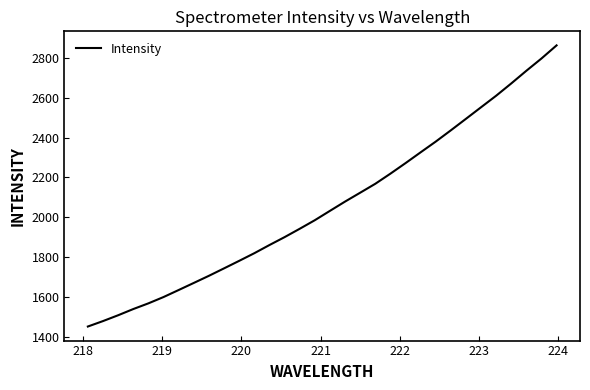

What is the difference between the maximum and minimum values?

1412.5